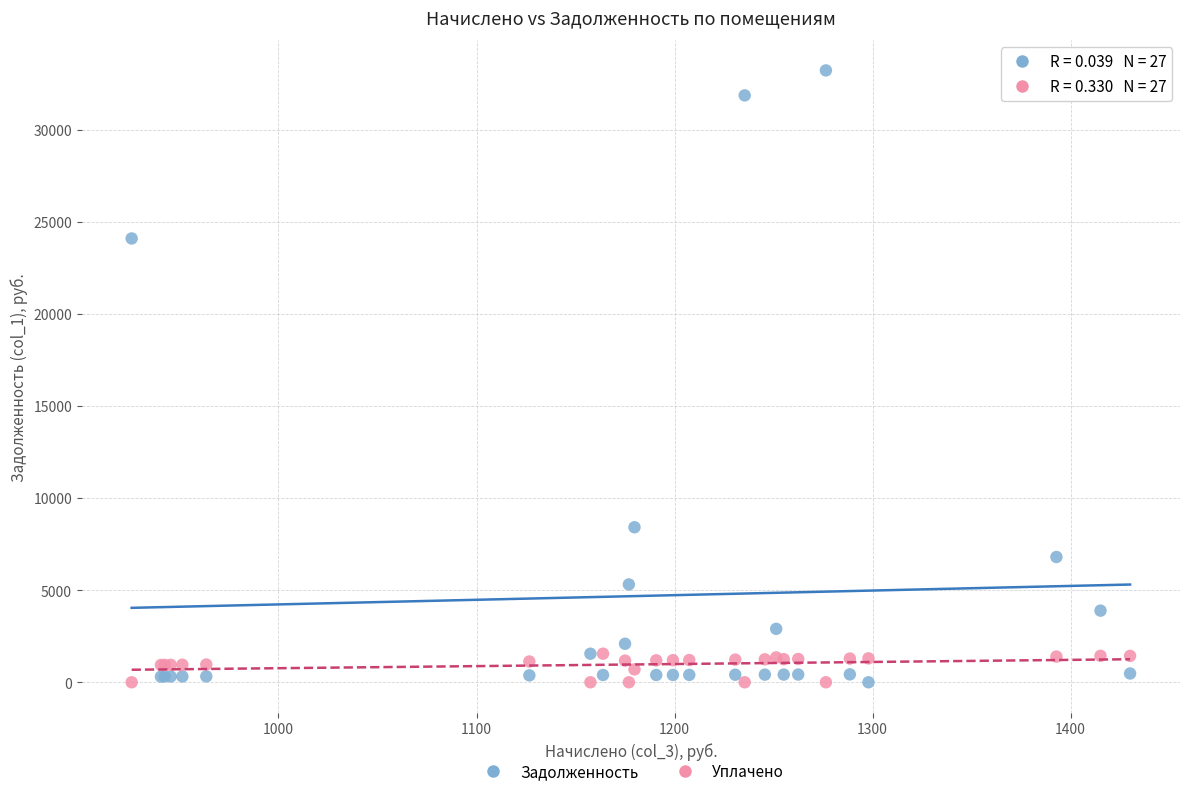

Which series has the widest spread of Y values?

Задолженность